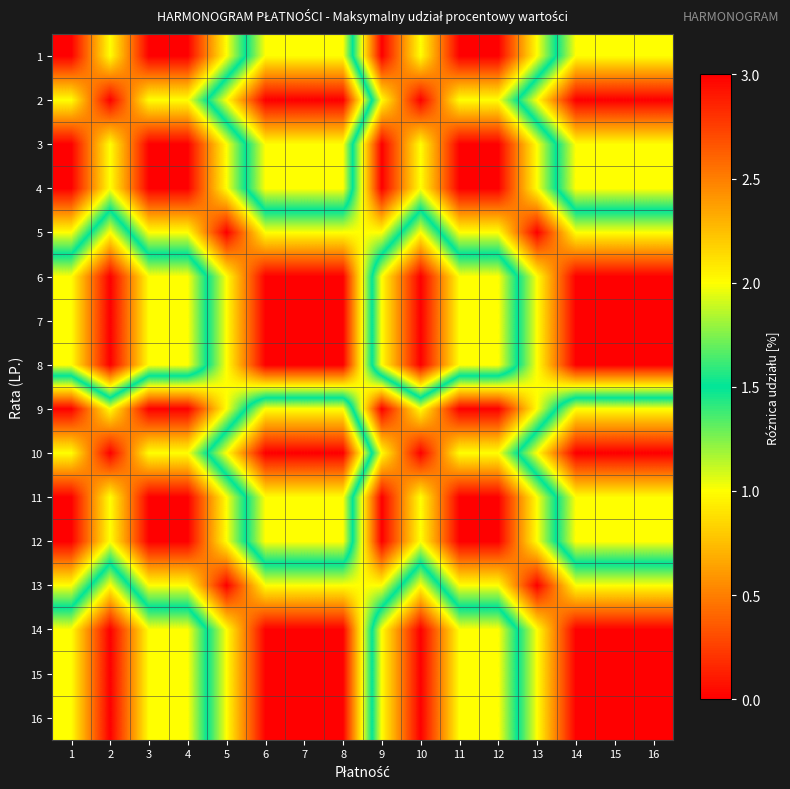

Reading left to right, extract all data points from this chart.

1: 1=0	2=1	3=0	4=0	5=1	6=2	7=2	8=2	9=0	10=1	11=0	12=0	13=1	14=2	15=2	16=2
2: 1=1	2=0	3=1	4=1	5=2	6=3	7=3	8=3	9=1	10=0	11=1	12=1	13=2	14=3	15=3	16=3
3: 1=0	2=1	3=0	4=0	5=1	6=2	7=2	8=2	9=0	10=1	11=0	12=0	13=1	14=2	15=2	16=2
4: 1=0	2=1	3=0	4=0	5=1	6=2	7=2	8=2	9=0	10=1	11=0	12=0	13=1	14=2	15=2	16=2
5: 1=1	2=2	3=1	4=1	5=0	6=1	7=1	8=1	9=1	10=2	11=1	12=1	13=0	14=1	15=1	16=1
6: 1=2	2=3	3=2	4=2	5=1	6=0	7=0	8=0	9=2	10=3	11=2	12=2	13=1	14=0	15=0	16=0
7: 1=2	2=3	3=2	4=2	5=1	6=0	7=0	8=0	9=2	10=3	11=2	12=2	13=1	14=0	15=0	16=0
8: 1=2	2=3	3=2	4=2	5=1	6=0	7=0	8=0	9=2	10=3	11=2	12=2	13=1	14=0	15=0	16=0
9: 1=0	2=1	3=0	4=0	5=1	6=2	7=2	8=2	9=0	10=1	11=0	12=0	13=1	14=2	15=2	16=2
10: 1=1	2=0	3=1	4=1	5=2	6=3	7=3	8=3	9=1	10=0	11=1	12=1	13=2	14=3	15=3	16=3
11: 1=0	2=1	3=0	4=0	5=1	6=2	7=2	8=2	9=0	10=1	11=0	12=0	13=1	14=2	15=2	16=2
12: 1=0	2=1	3=0	4=0	5=1	6=2	7=2	8=2	9=0	10=1	11=0	12=0	13=1	14=2	15=2	16=2
13: 1=1	2=2	3=1	4=1	5=0	6=1	7=1	8=1	9=1	10=2	11=1	12=1	13=0	14=1	15=1	16=1
14: 1=2	2=3	3=2	4=2	5=1	6=0	7=0	8=0	9=2	10=3	11=2	12=2	13=1	14=0	15=0	16=0
15: 1=2	2=3	3=2	4=2	5=1	6=0	7=0	8=0	9=2	10=3	11=2	12=2	13=1	14=0	15=0	16=0
16: 1=2	2=3	3=2	4=2	5=1	6=0	7=0	8=0	9=2	10=3	11=2	12=2	13=1	14=0	15=0	16=0